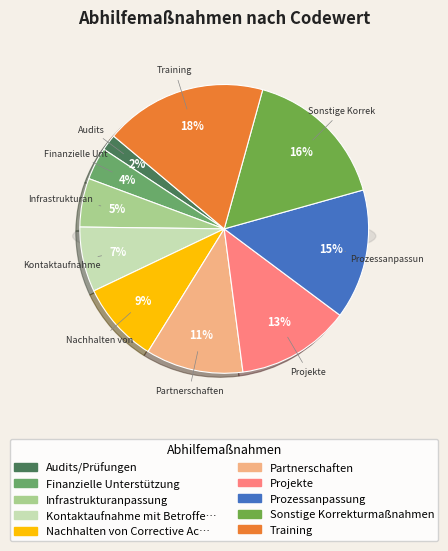

Combined, what portion of the pie is Infrastrukturanpassung and Kontaktaufnahme mit Betroffenen?

12.7%